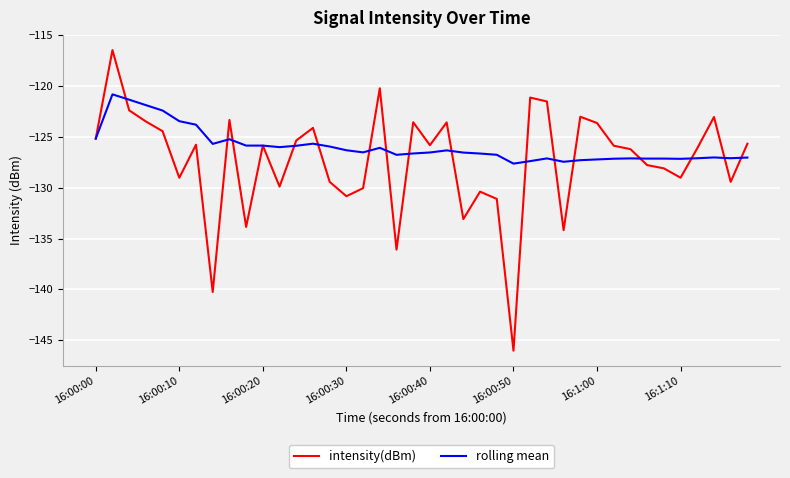

Which series has the largest total across all categories?

rolling mean